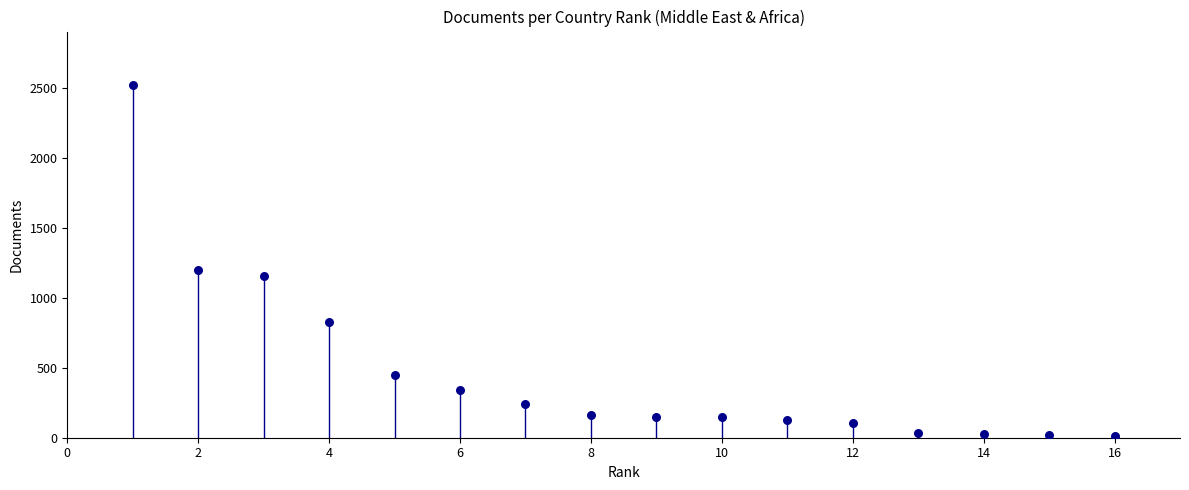

What Y value in the scatter plot is closest to 1268?

1195